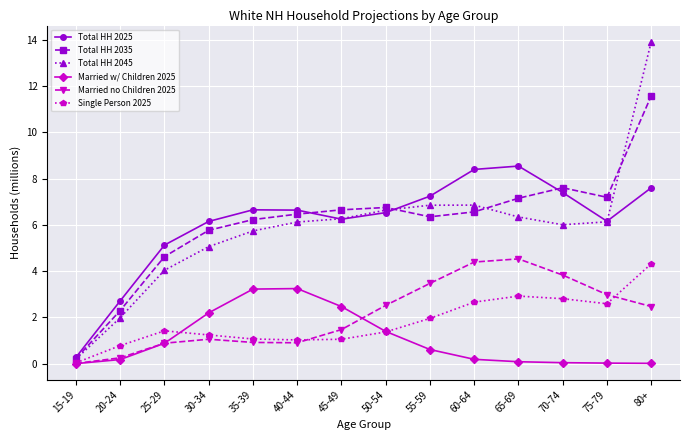

Which series has the widest spread of values?

Total HH 2045